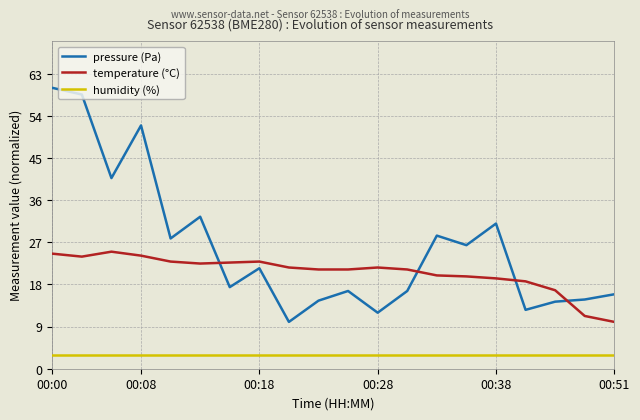

In pressure (Pa), how many points are lower than both neighbors (excluding endpoints)?

7